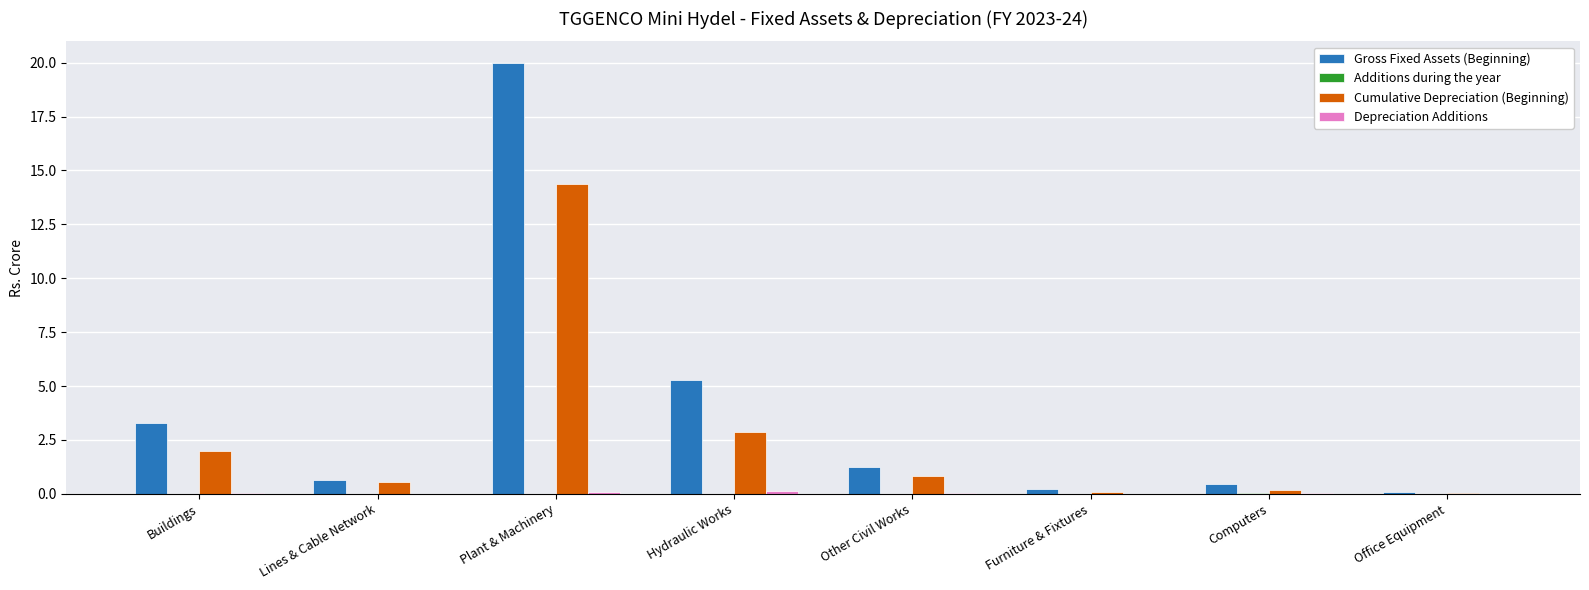

Is it true that Gross Fixed Assets (Beginning) equals 1.2 at Other Civil Works?

True